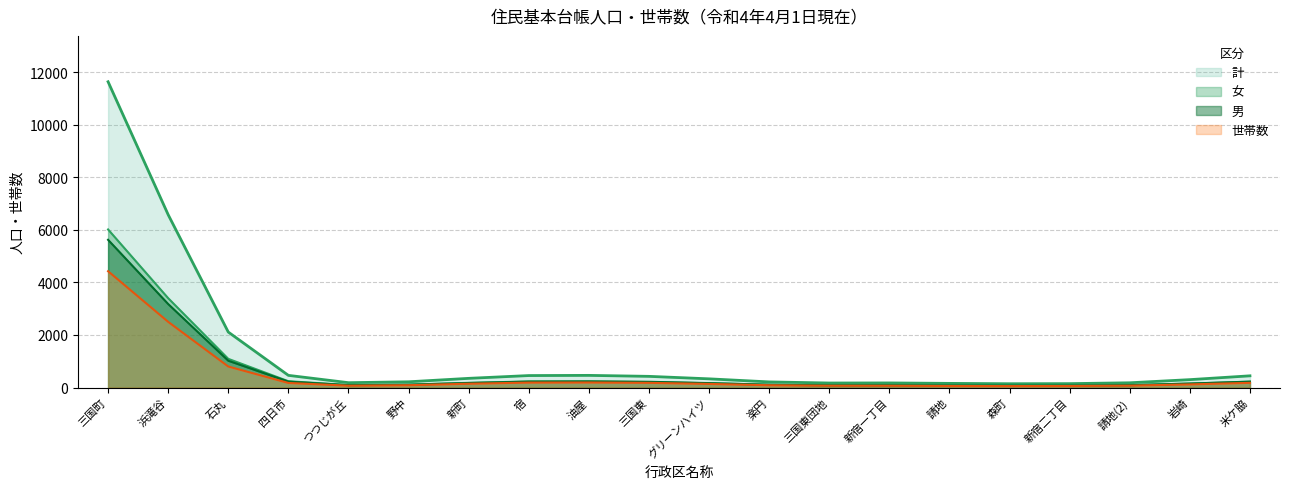

How many lines are shown in the chart?

4